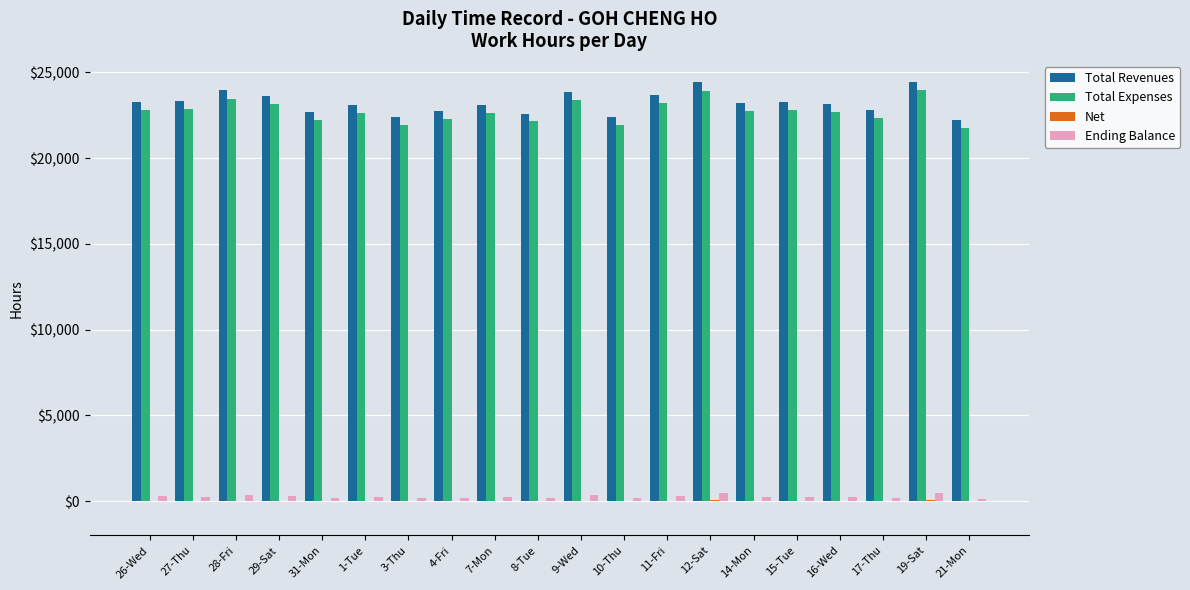

What is the sum of all Total Expenses values?

455136.5